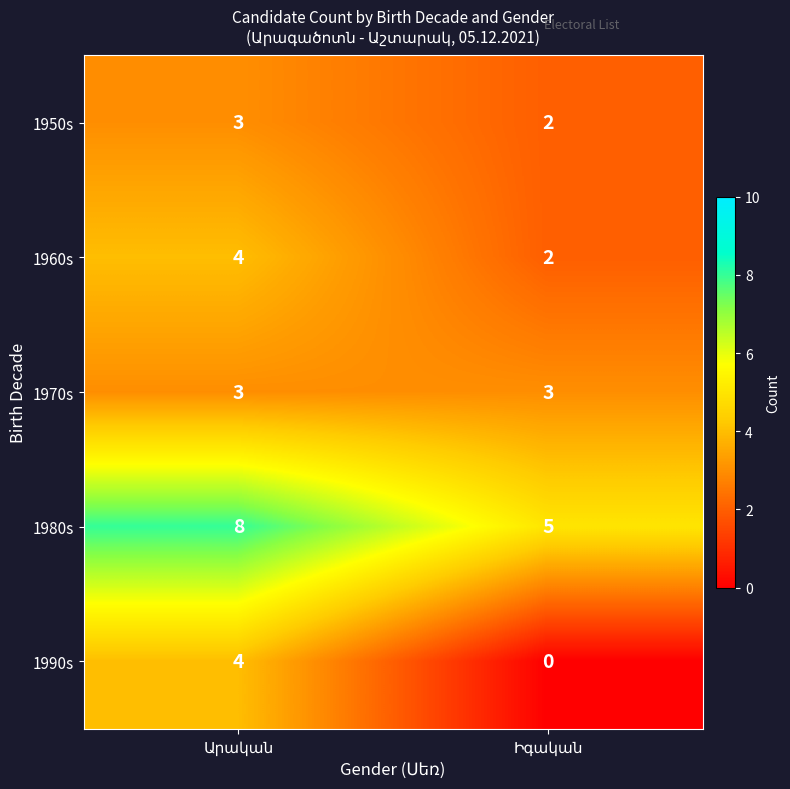

What is the average value of the 1970s series?

3